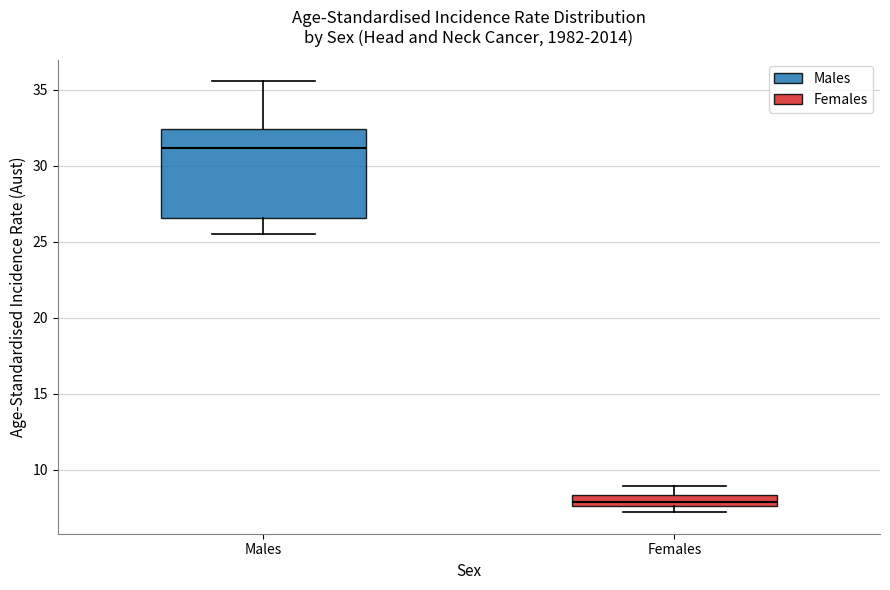

Which box is the tallest, from its lower edge to its upper edge?

Males